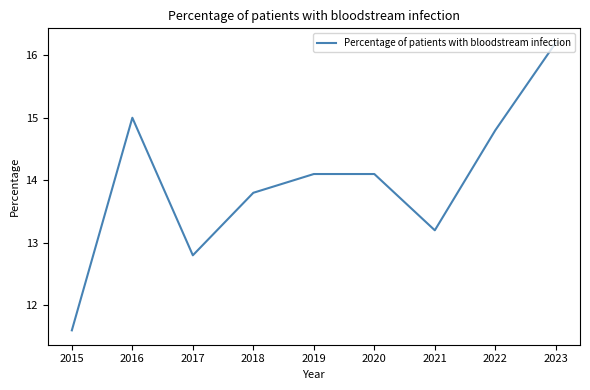

Approximately how many times larger is the value at 2022 compared to 2021?

1.1